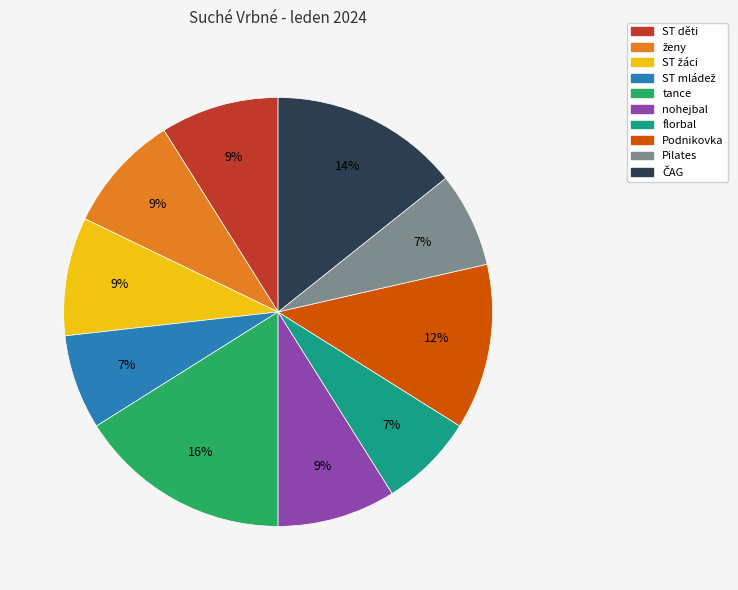

What is the ratio of the value at Pilates to the value at florbal?

1.0